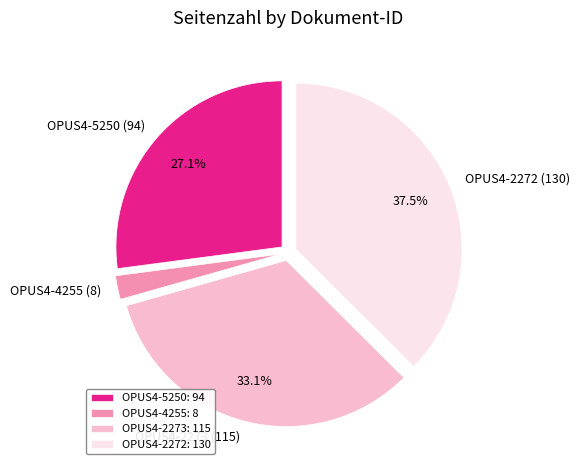

What is the total percentage of OPUS4-2273 (115) and OPUS4-5250 (94)?

60.2%